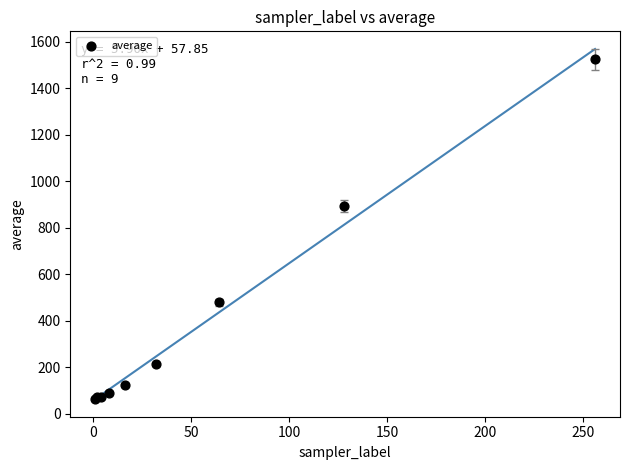

What Y value in the scatter plot is closest to 794?

894